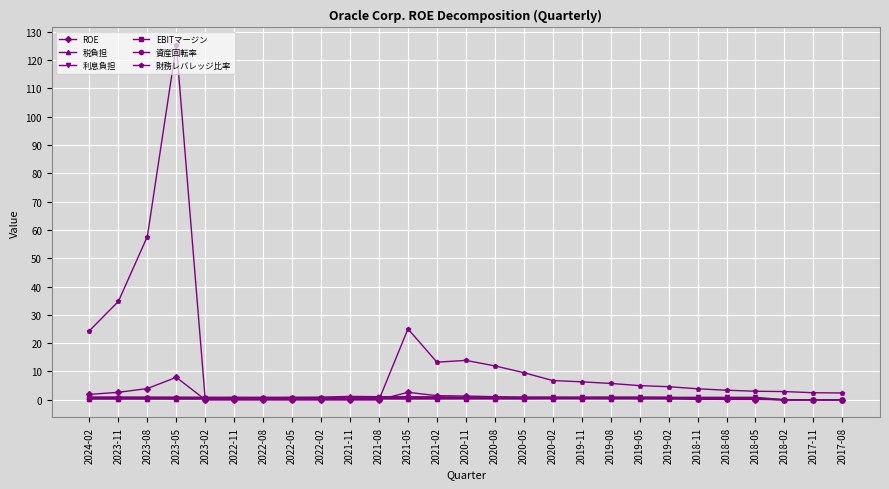

True or false: 税負担 has a value of 0.3 at 2018-08.

True